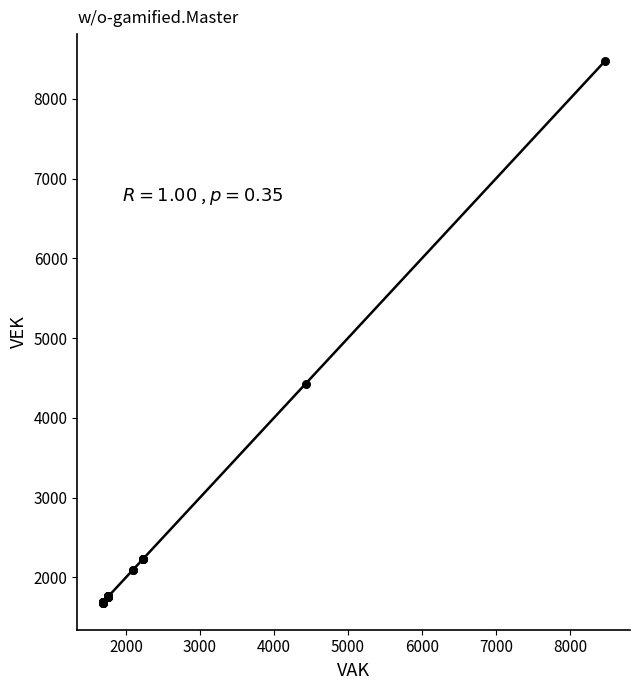

What Y value in the scatter plot is closest to 5078?

4431